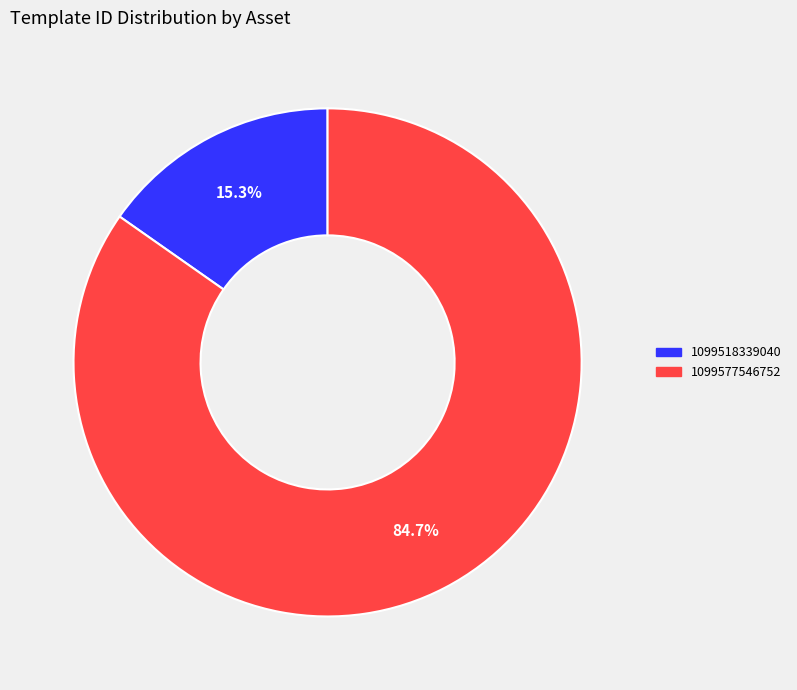

Is it true that 1099577546752 is 85% of the pie?

True